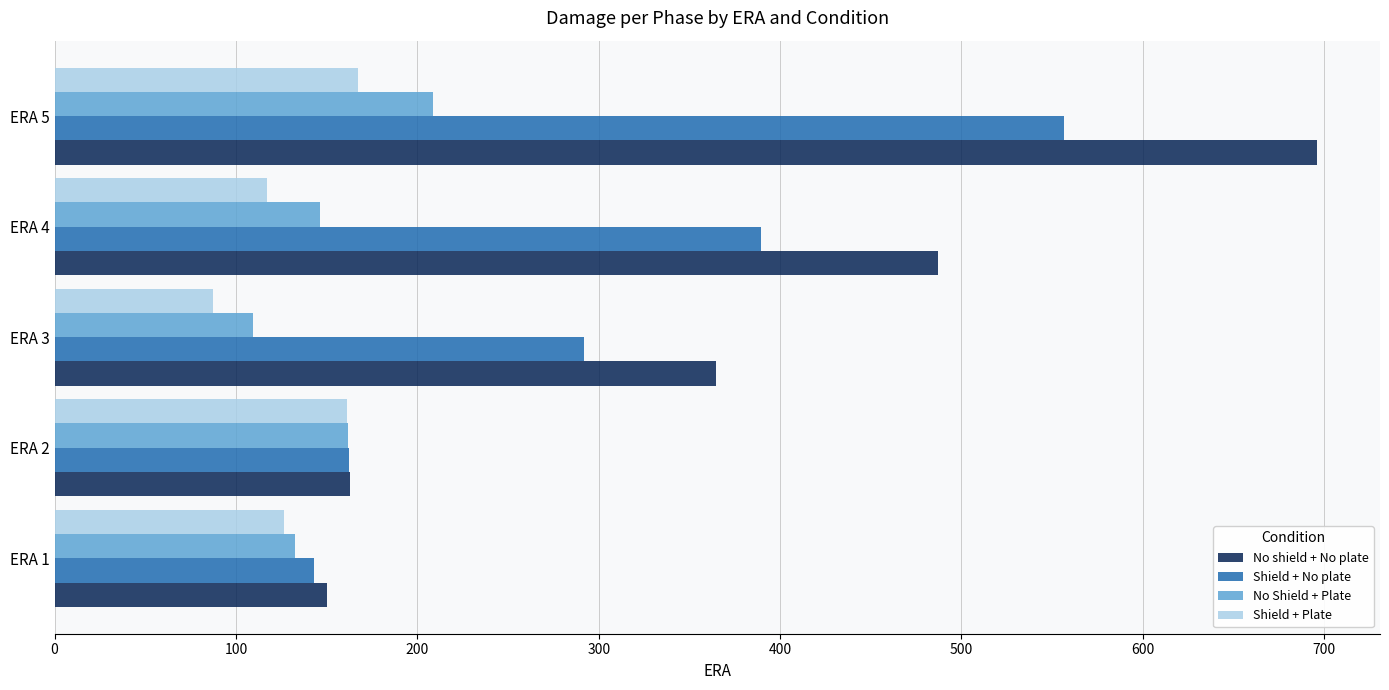

List the labels in order of Shield + No plate value, smallest first.

ERA 1, ERA 2, ERA 3, ERA 4, ERA 5